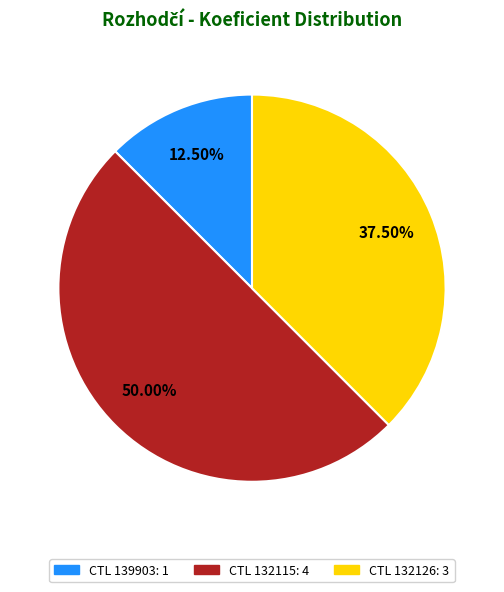

Rank the categories by value from highest to lowest.

132115, 132126, 139903